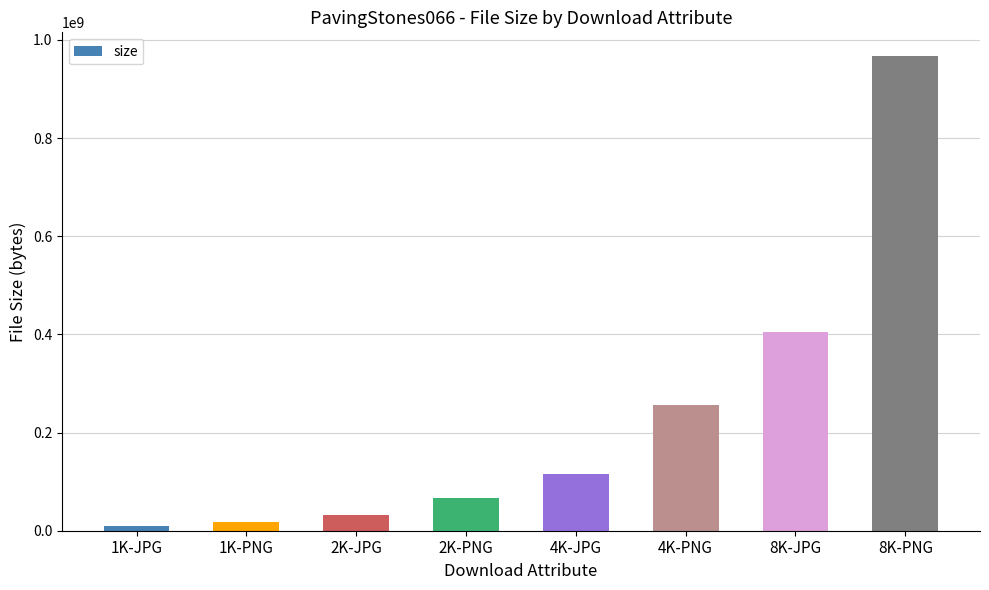

Which has a higher value, 4K-PNG or 4K-JPG?

4K-PNG